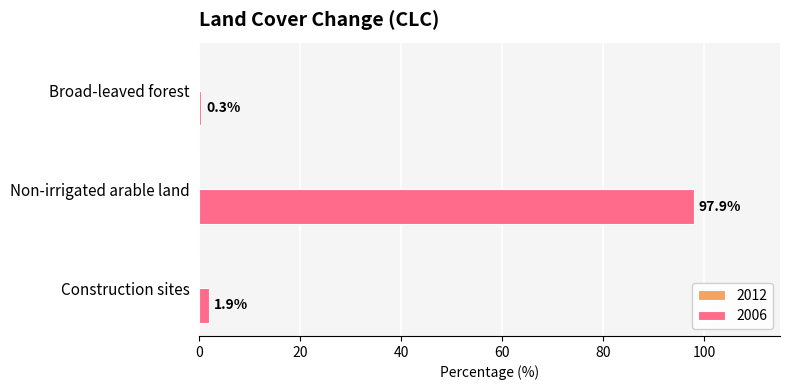

True or false: the data shows 97.9 at Non-irrigated arable land.

True